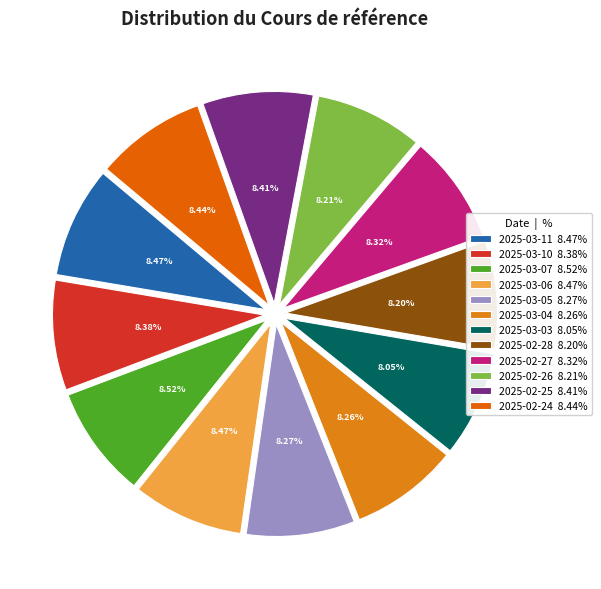

What percentage is the 2025-02-25 slice, to the nearest percent?

8%